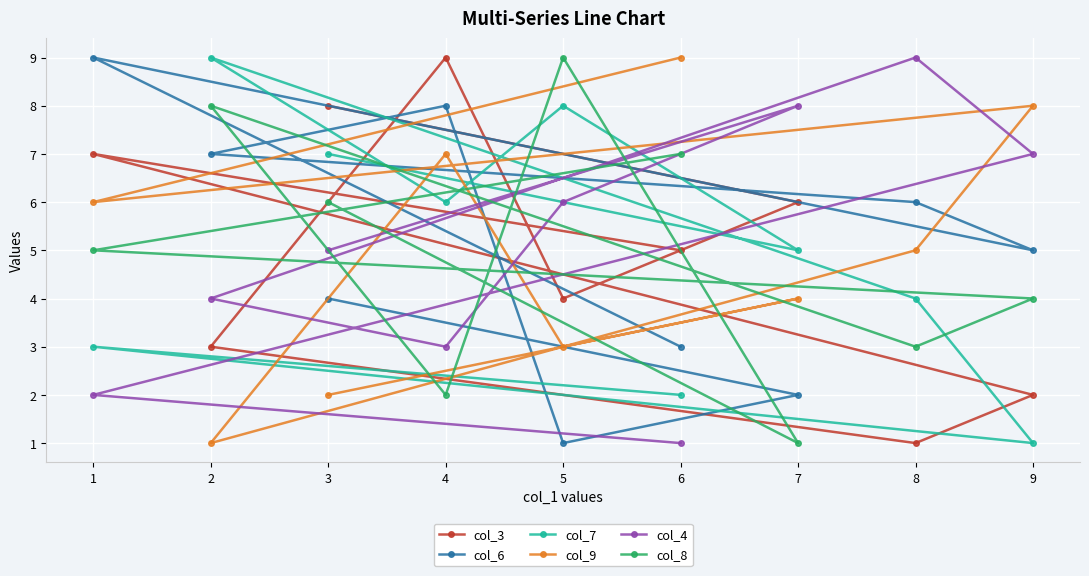

Rank the series by their maximum value, from highest to lowest.

col_3, col_6, col_7, col_9, col_4, col_8